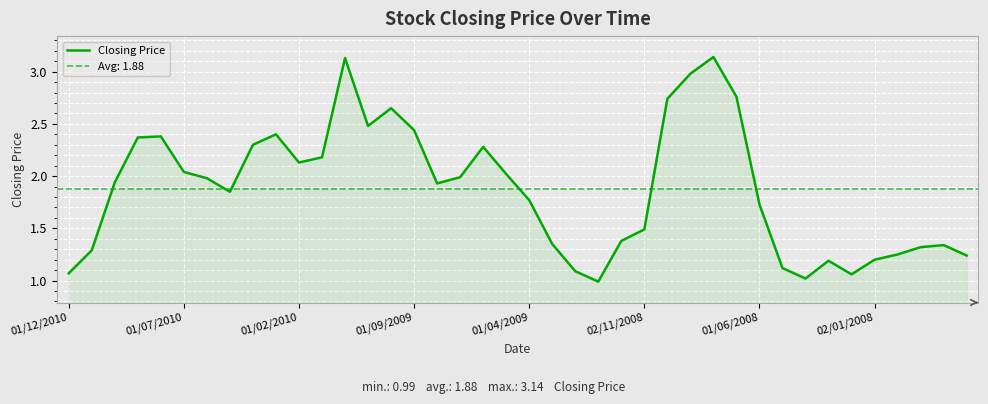

How many lines are shown in the chart?

1